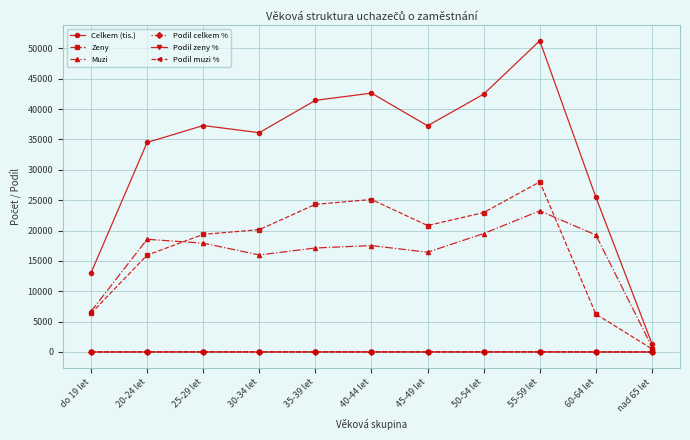

Which label corresponds to the largest value in the chart?

55-59 let